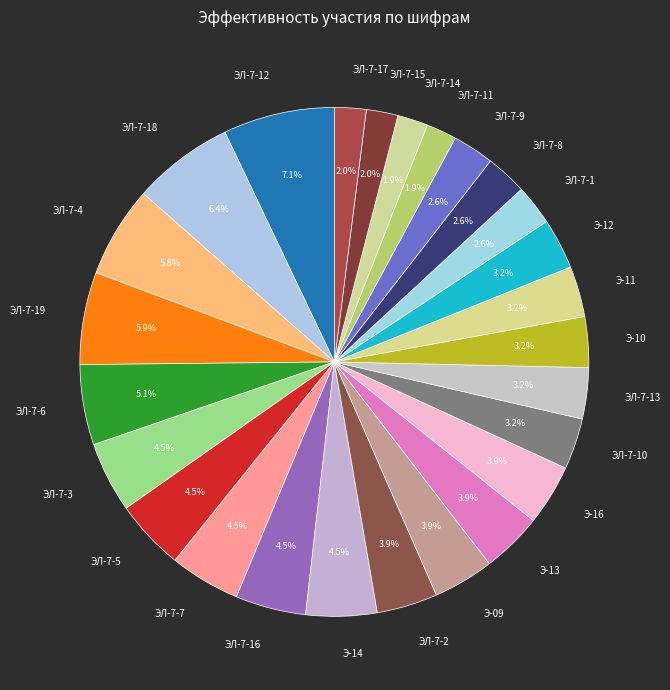

How many segments does this pie chart have?

26